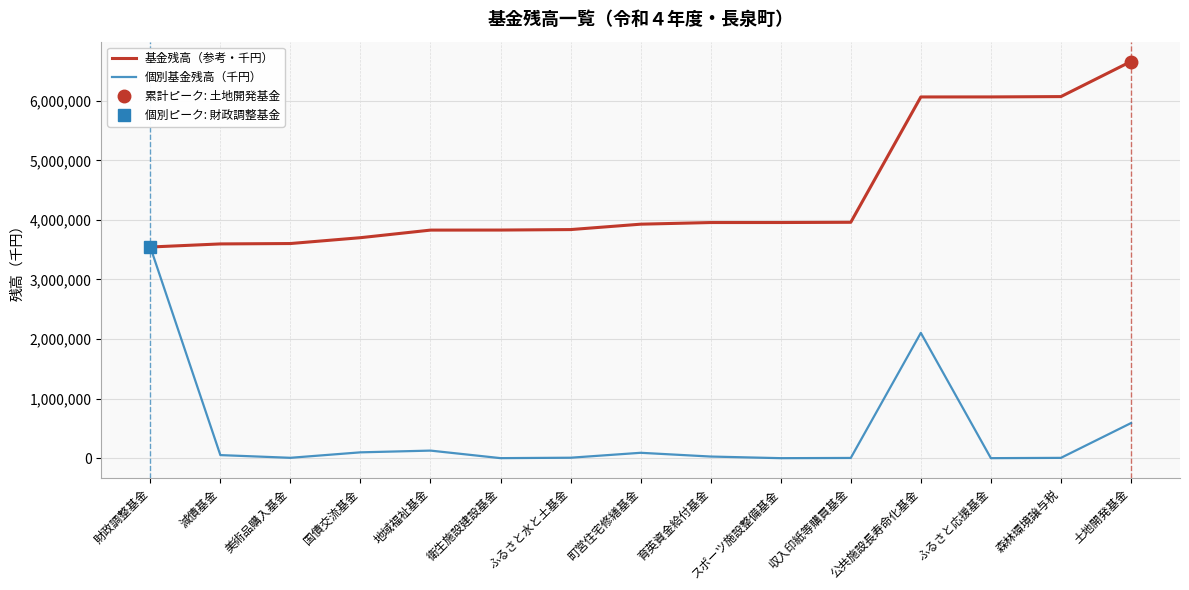

Read the 個別基金残高（千円） value at 地域福祉基金, to the nearest 10.

127330